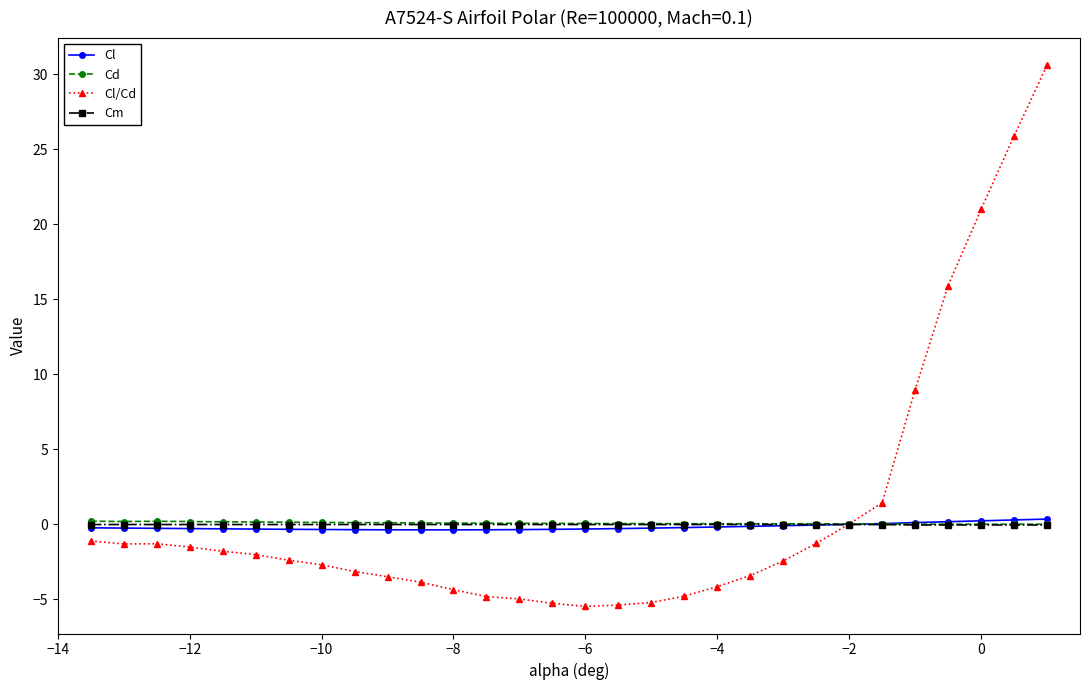

Which series has the widest spread of values?

Cl/Cd